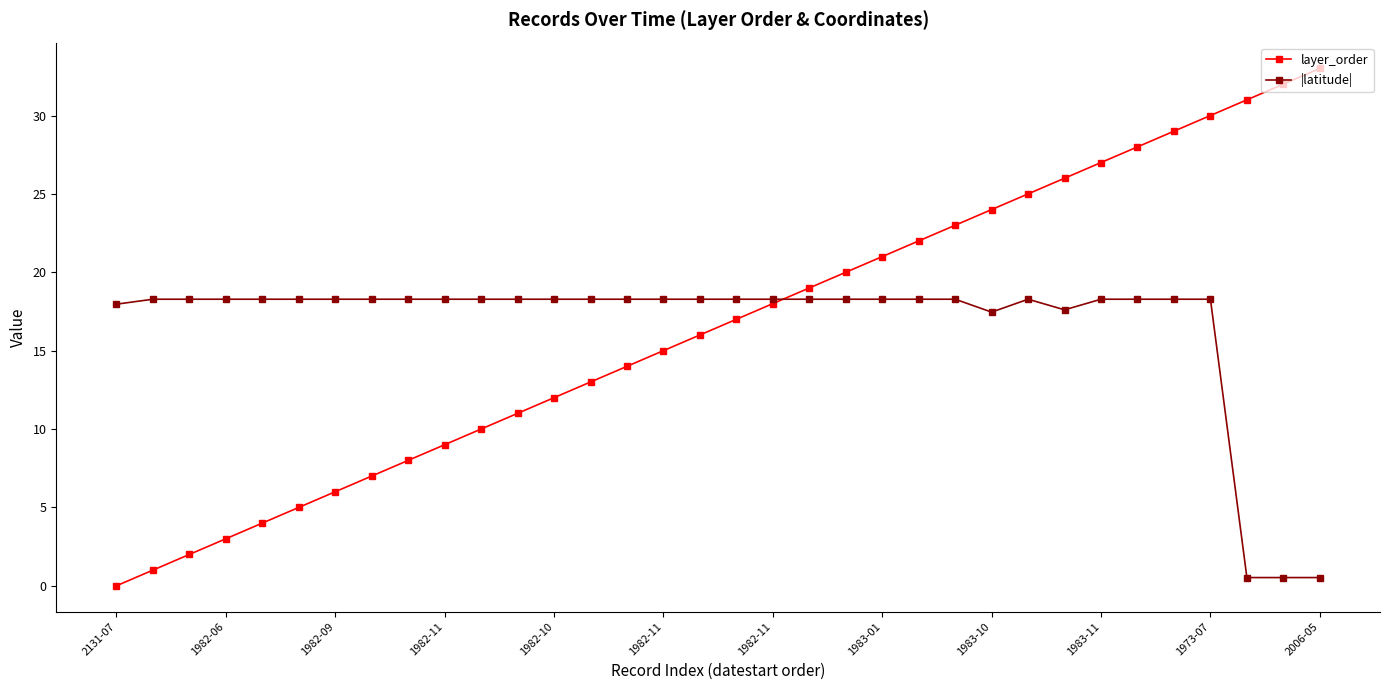

What is the value of the |latitude| point at the 3rd from the left?

18.3